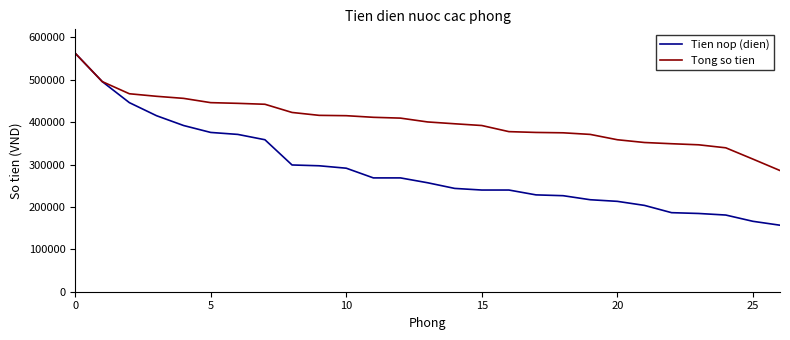

Rank the series by their average value, from lowest to highest.

Tien nop (dien), Tong so tien